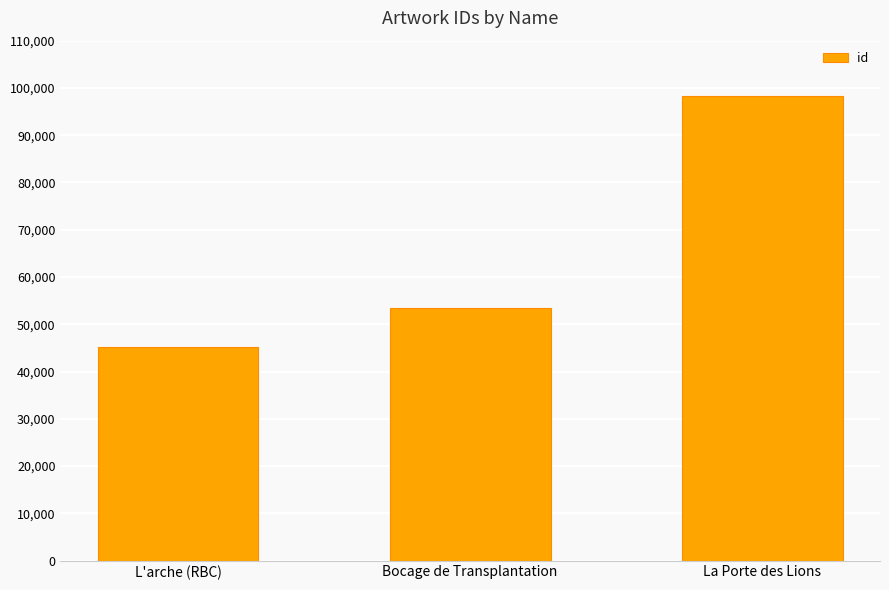

List the labels in order of value, smallest first.

L'arche (RBC), Bocage de Transplantation, La Porte des Lions